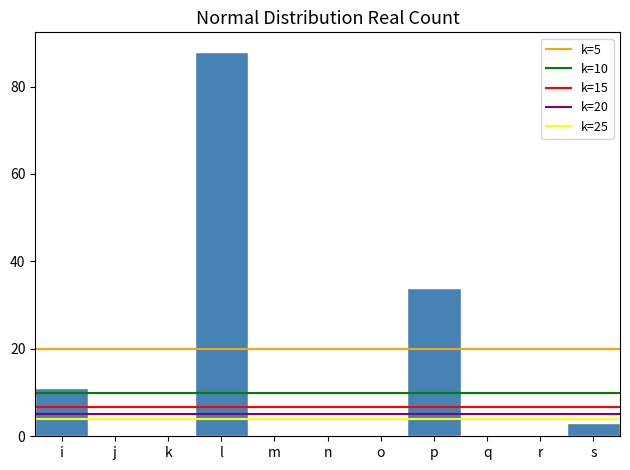

Reading right to left, list all the values displayed in this chart.

s=3	r=0	q=0	p=34	o=0	n=0	m=0	l=88	k=0	j=0	i=11